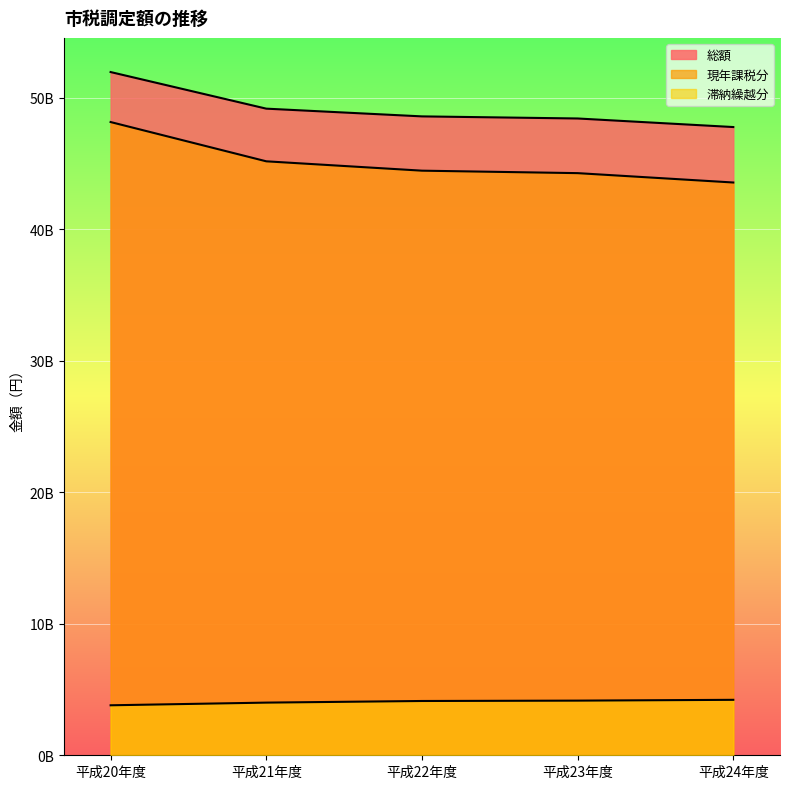

What position from the left is 平成23年度?

4